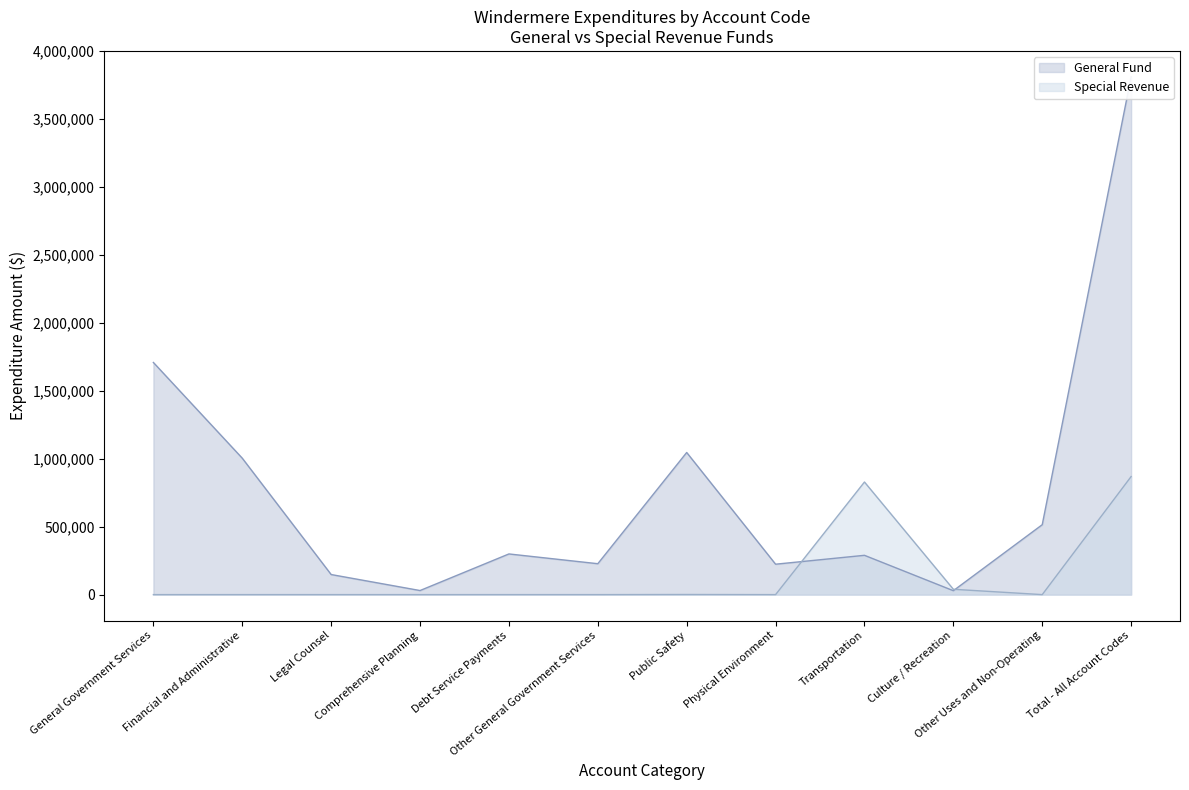

Between Physical Environment and Comprehensive Planning, which is larger?

Physical Environment